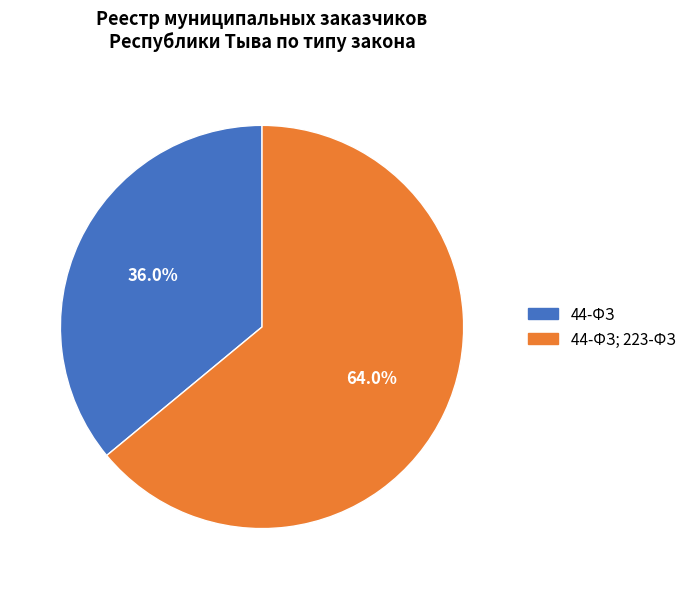

Count the number of slices in the pie.

2